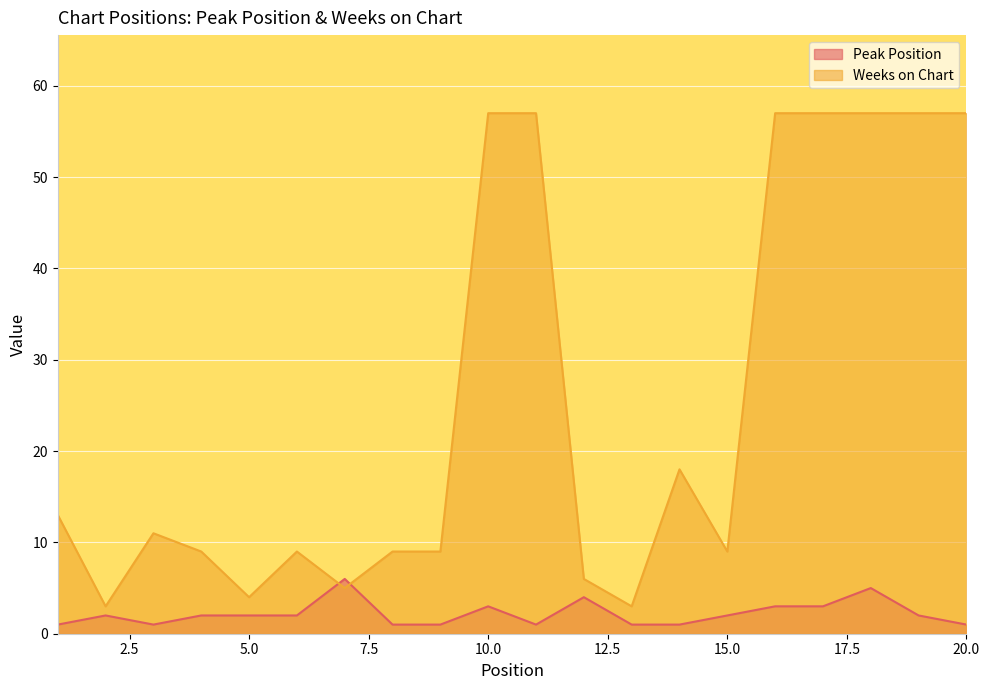

What is the difference between the highest and lowest values at 13?

2